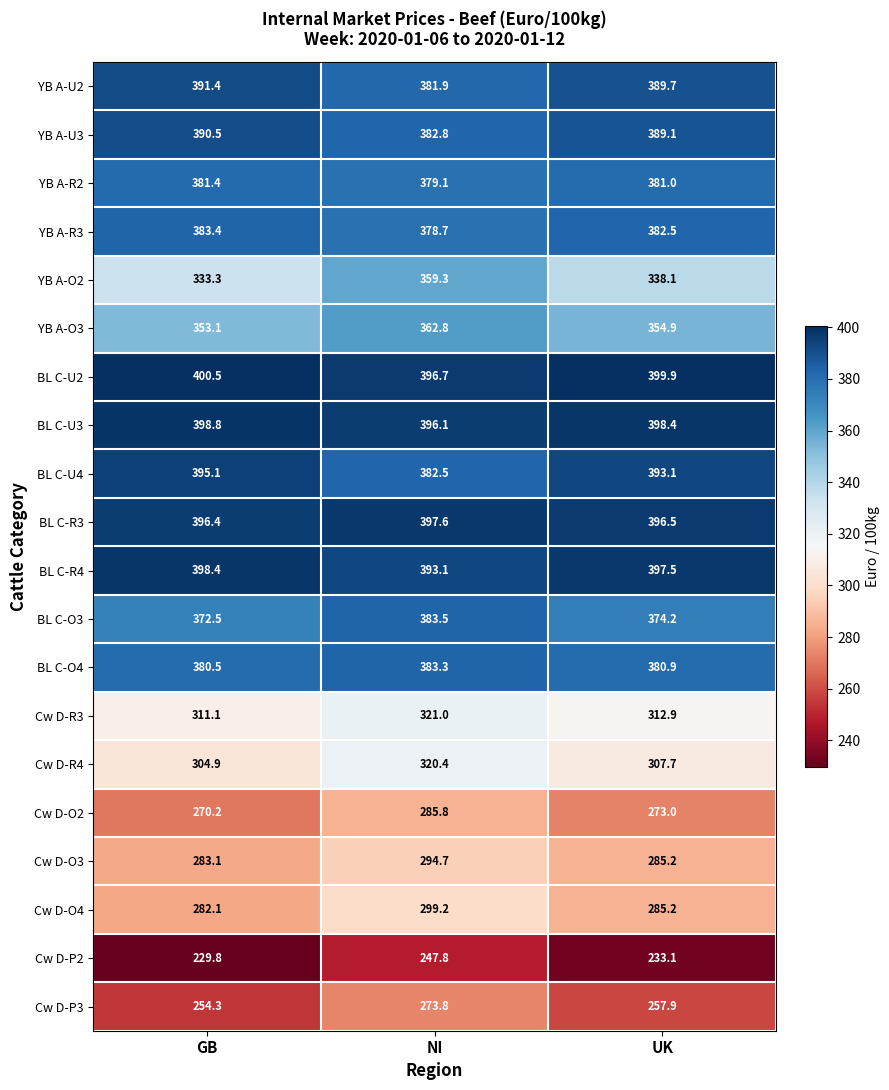

What value does the Cw D-O3 series have at GB?

283.1